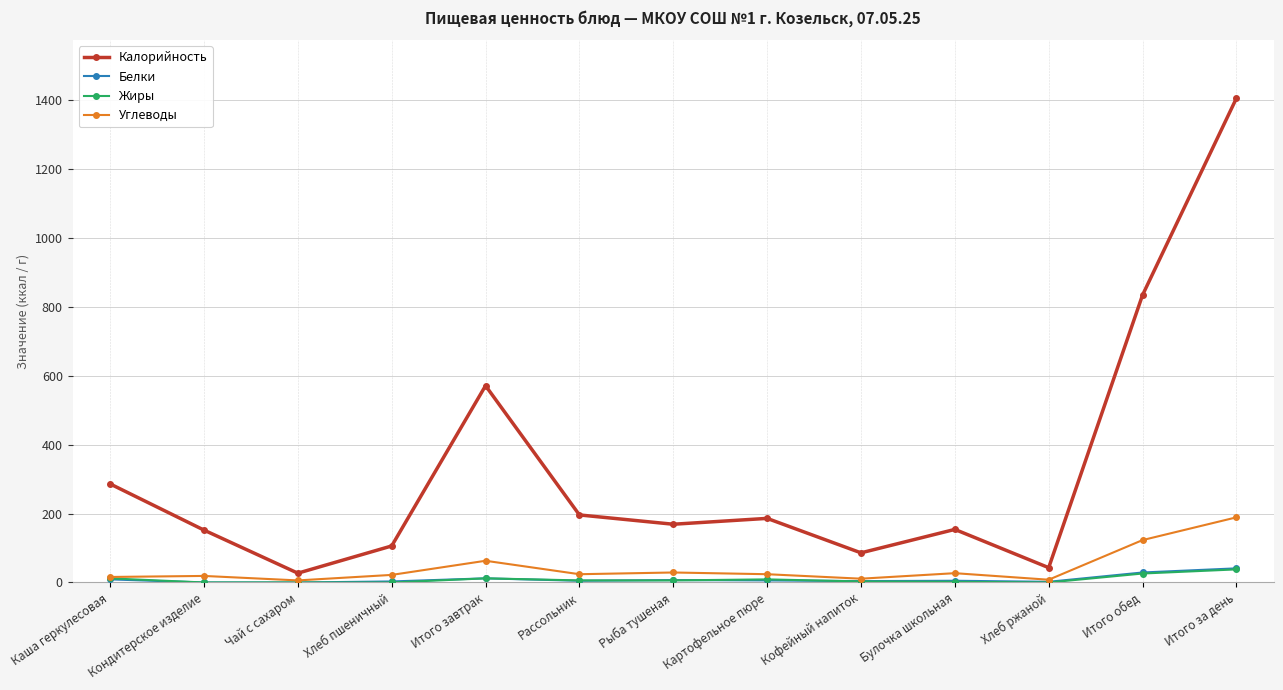

At which category is the sum across all series the highest?

Итого за день